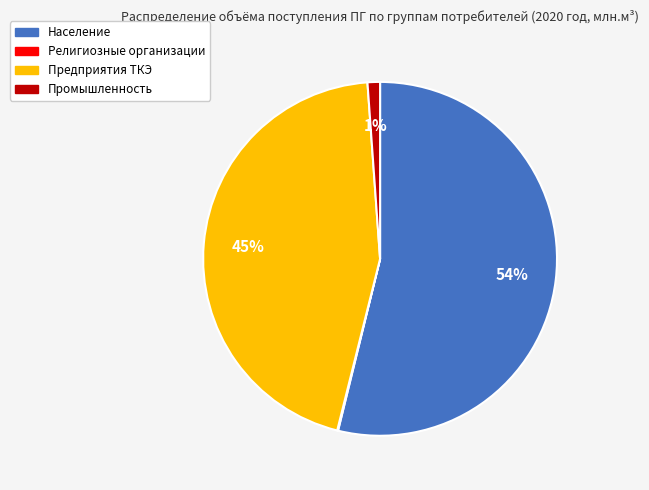

Between Промышленность and Предприятия ТКЭ, which is larger?

Предприятия ТКЭ